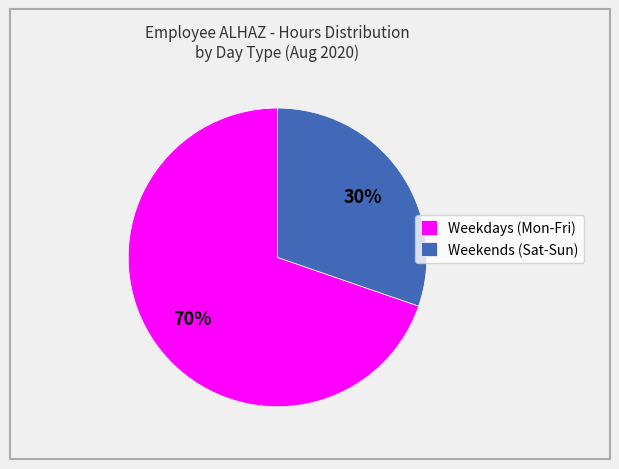

Which has a higher value, Weekdays (Mon-Fri) or Weekends (Sat-Sun)?

Weekdays (Mon-Fri)